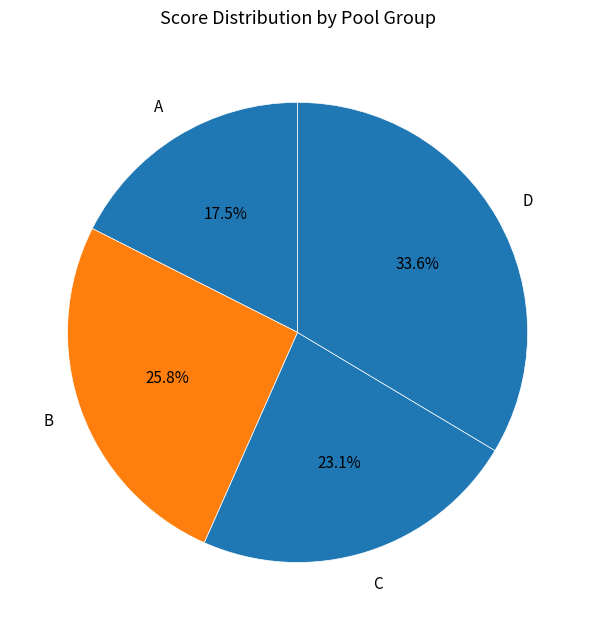

How many slices are in this pie chart?

4